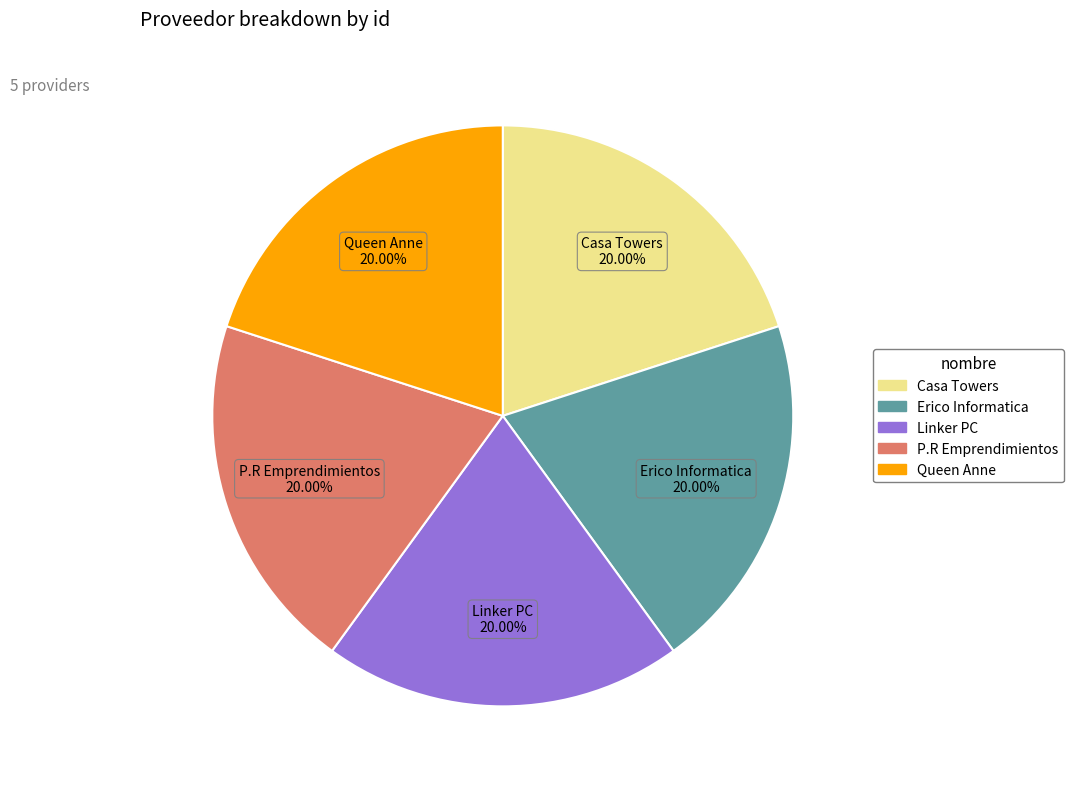

True or false: Erico Informatica accounts for 20% of the total.

True